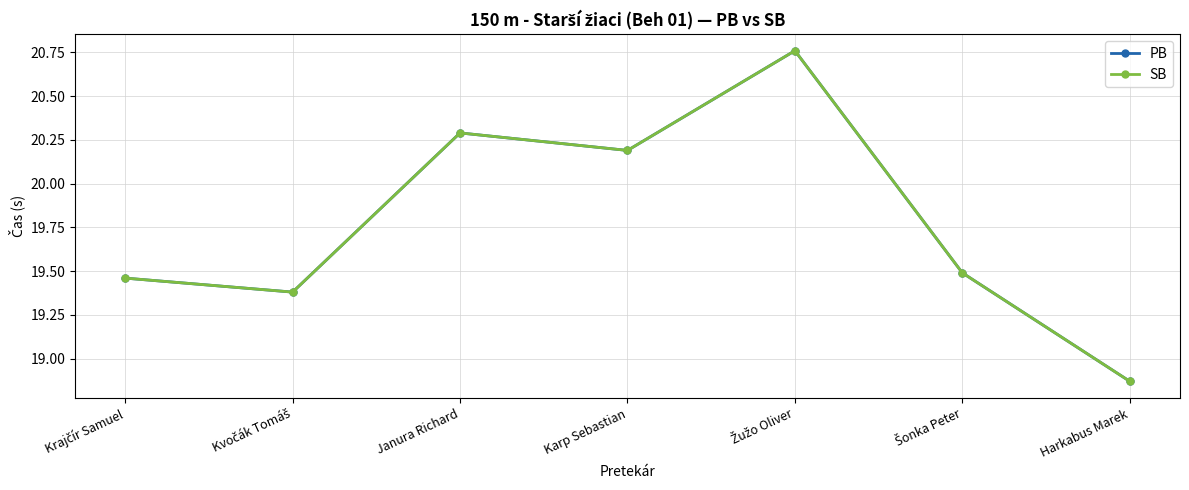

What is the highest value of the SB series?

20.8